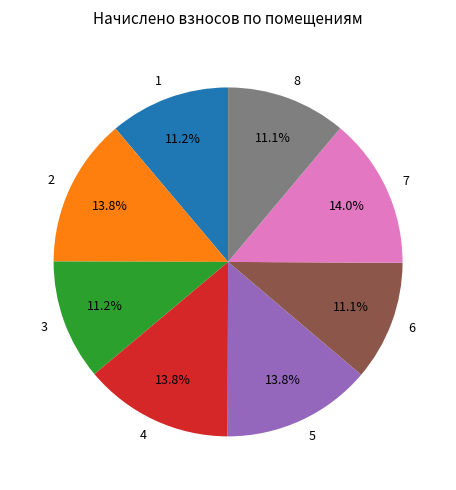

Approximately how many times larger is the value at 1 compared to 7?

0.8